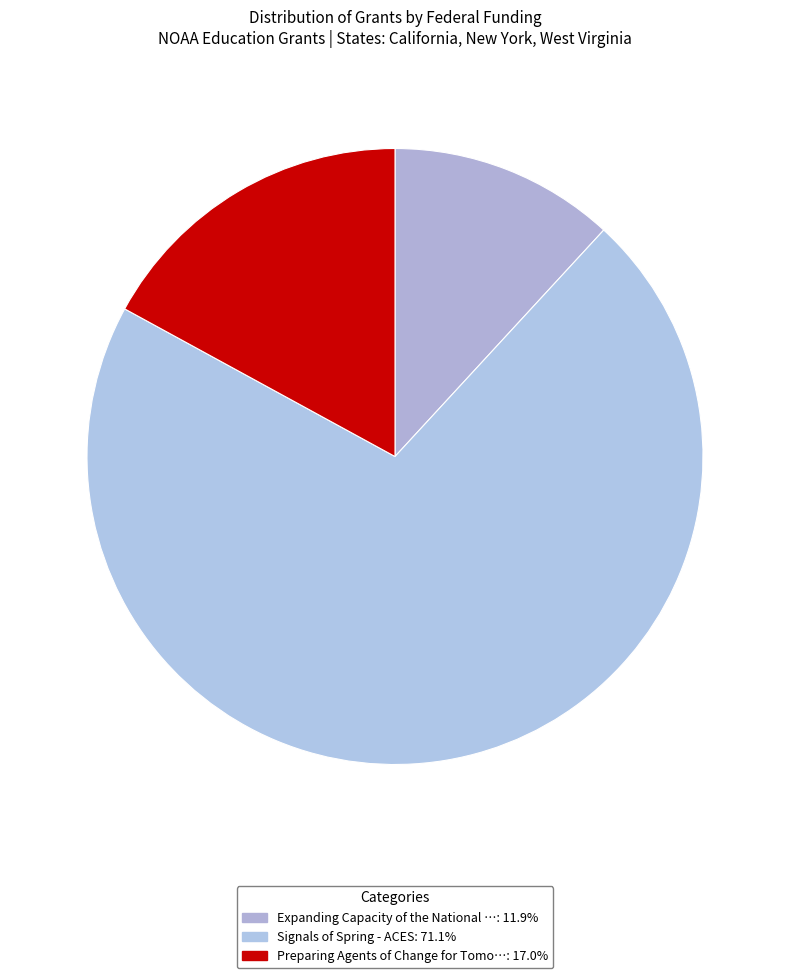

How many segments does this pie chart have?

3